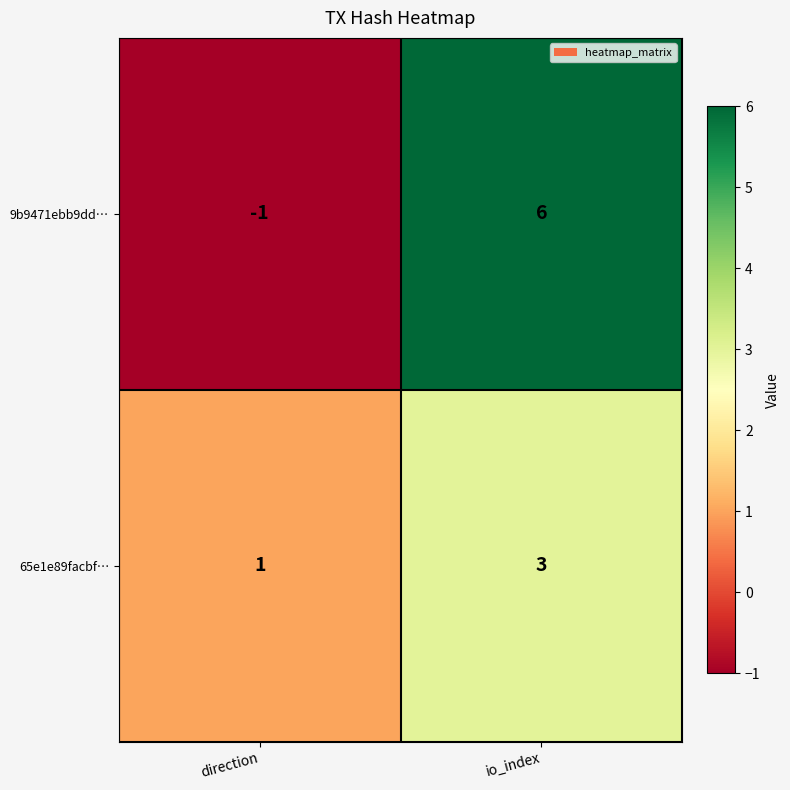

What is the sum of all 9b9471ebb9dd… values?

5